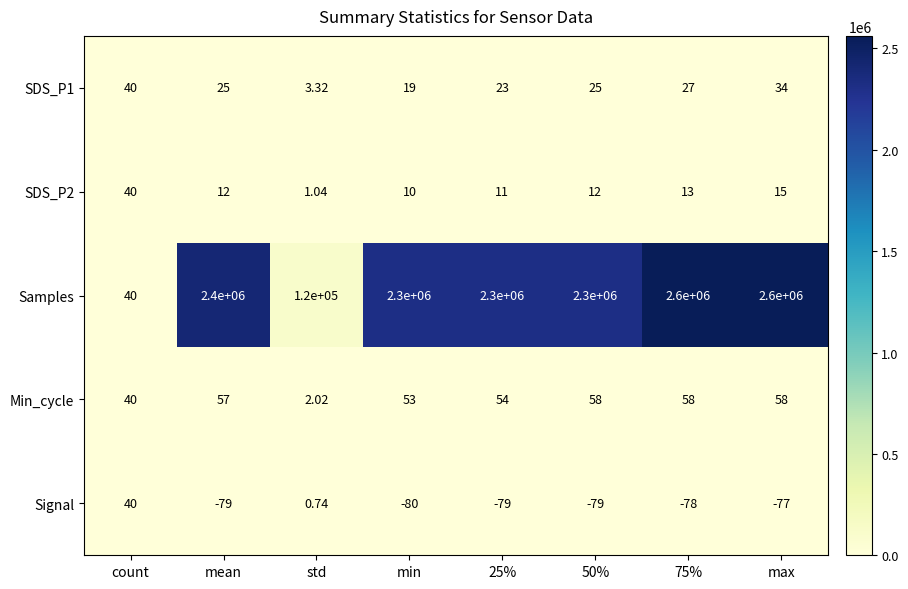

At which label does SDS_P1 reach its minimum?

std